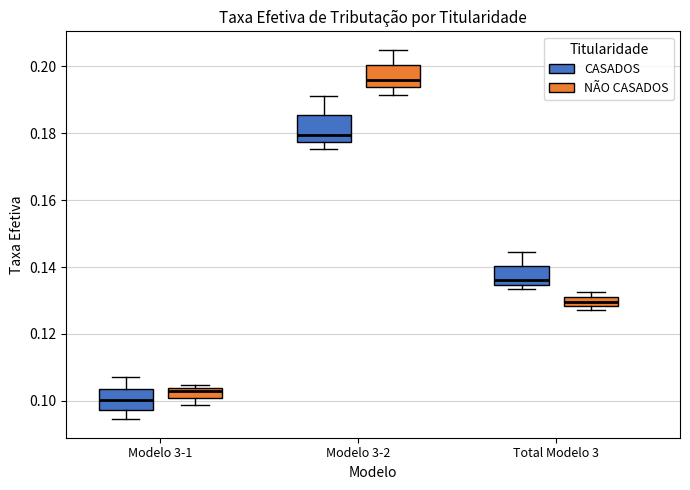

Which box has the lowest median line?

Modelo 3-1 (CASADOS)